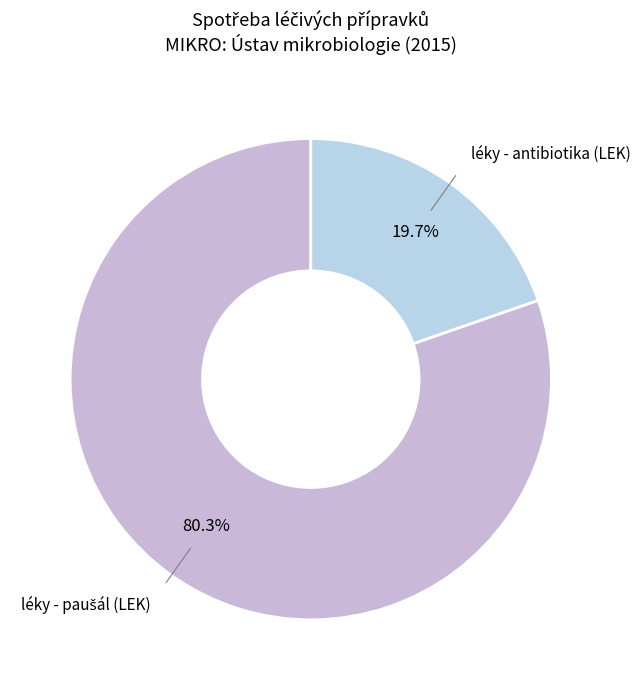

Which slice is the smallest?

léky - antibiotika (LEK)